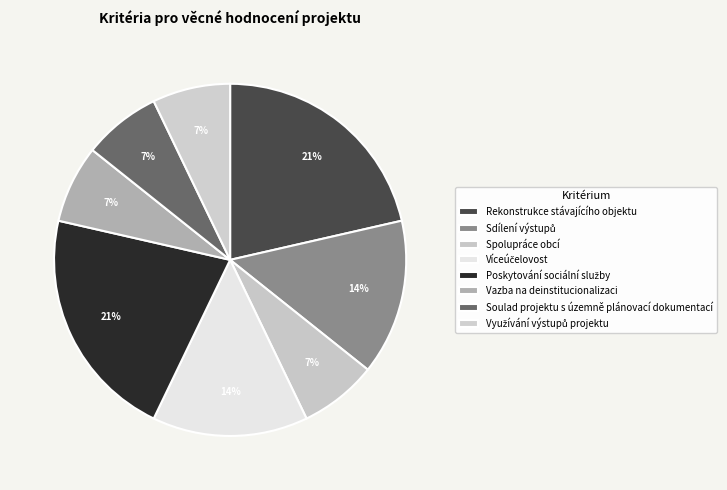

To the nearest percent, what is the combined percentage of Víceúčelovost and Vazba na deinstitucionalizaci?

21%